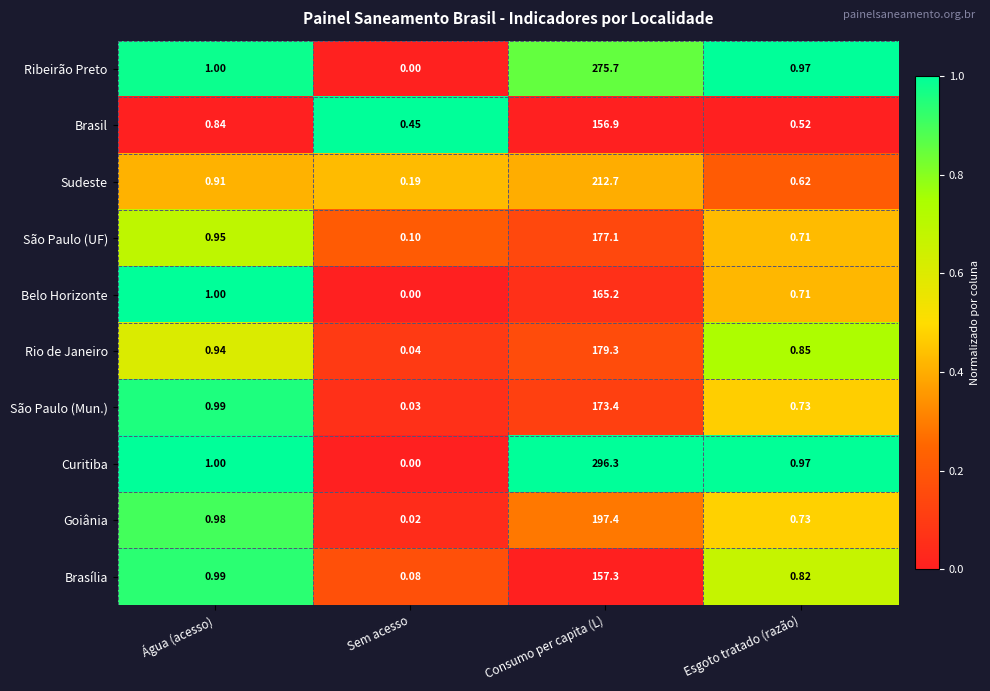

What is the maximum value shown in the chart?

296.3